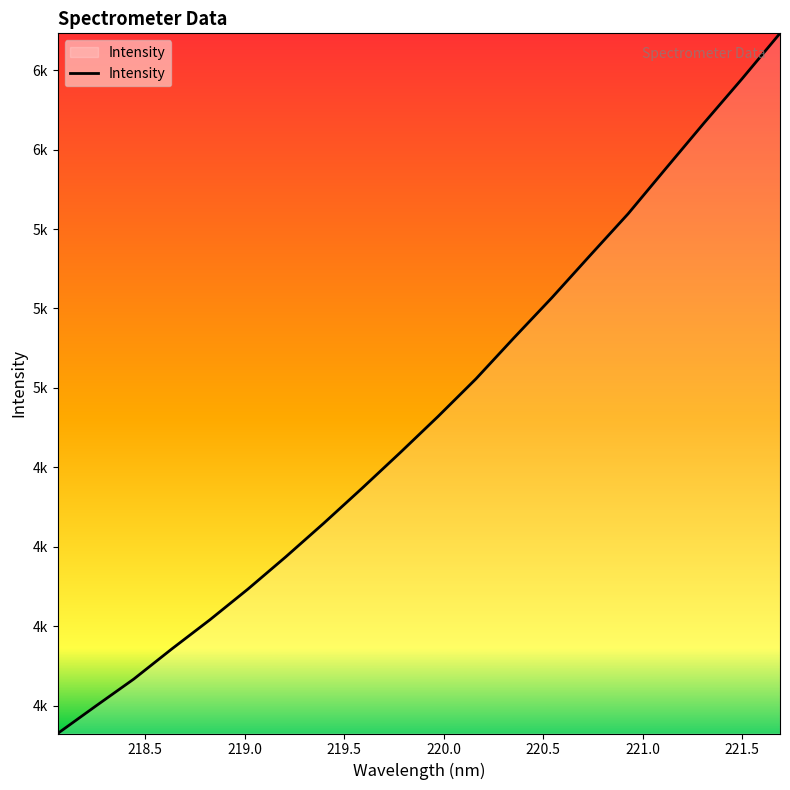

What is the sum of all values?

93291.3